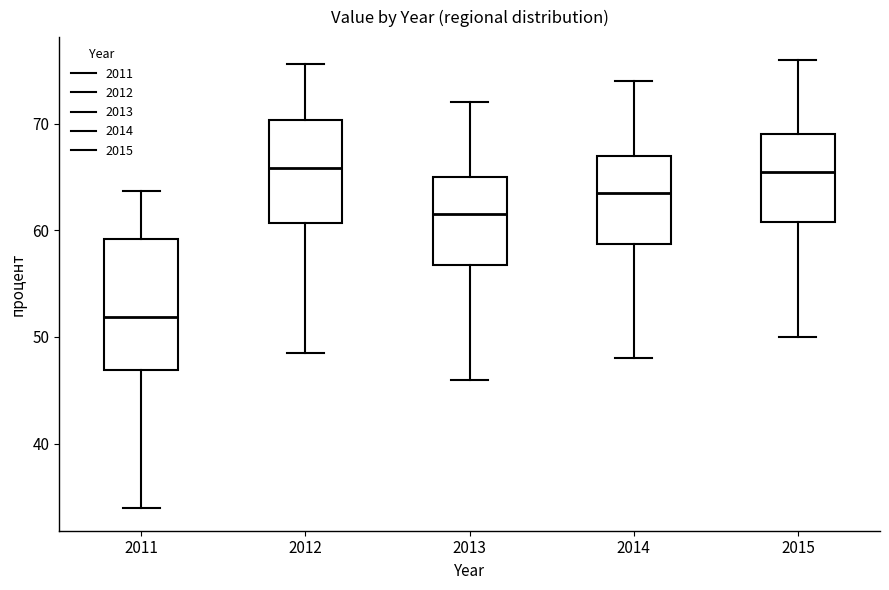

Reading left to right, transcribe this box plot: for each box, give where its median line is, the range the box spans, and where its two whiskers end, as read against the y-axis. The values are not printed on the chart, so give them approximately, as read against the axis.

2011: median 52, box 47 to 59, whiskers 34 to 64
2012: median 66, box 61 to 70, whiskers 48 to 76
2013: median 62, box 57 to 65, whiskers 46 to 72
2014: median 64, box 59 to 67, whiskers 48 to 74
2015: median 66, box 61 to 69, whiskers 50 to 76